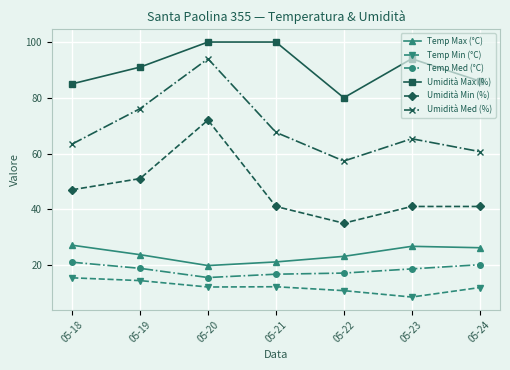

List the series in order of their peak value, highest first.

Umidità Max (%), Umidità Med (%), Umidità Min (%), Temp Max (°C), Temp Med (°C), Temp Min (°C)